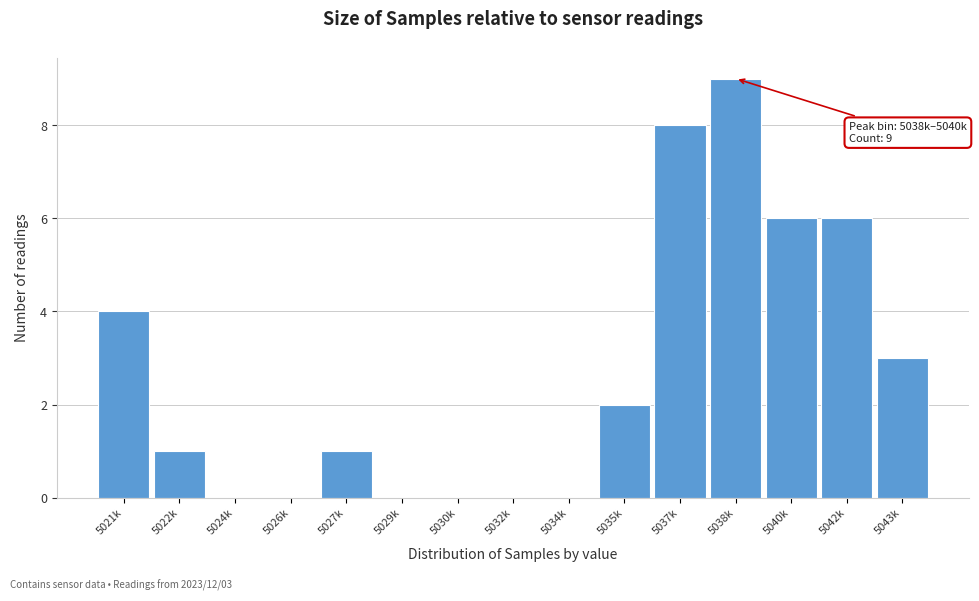

Reading left to right, what are all the values shown in this chart?

5021k=4	5022k=1	5024k=0	5026k=0	5027k=1	5029k=0	5030k=0	5032k=0	5034k=0	5035k=2	5037k=8	5038k=9	5040k=6	5042k=6	5043k=3